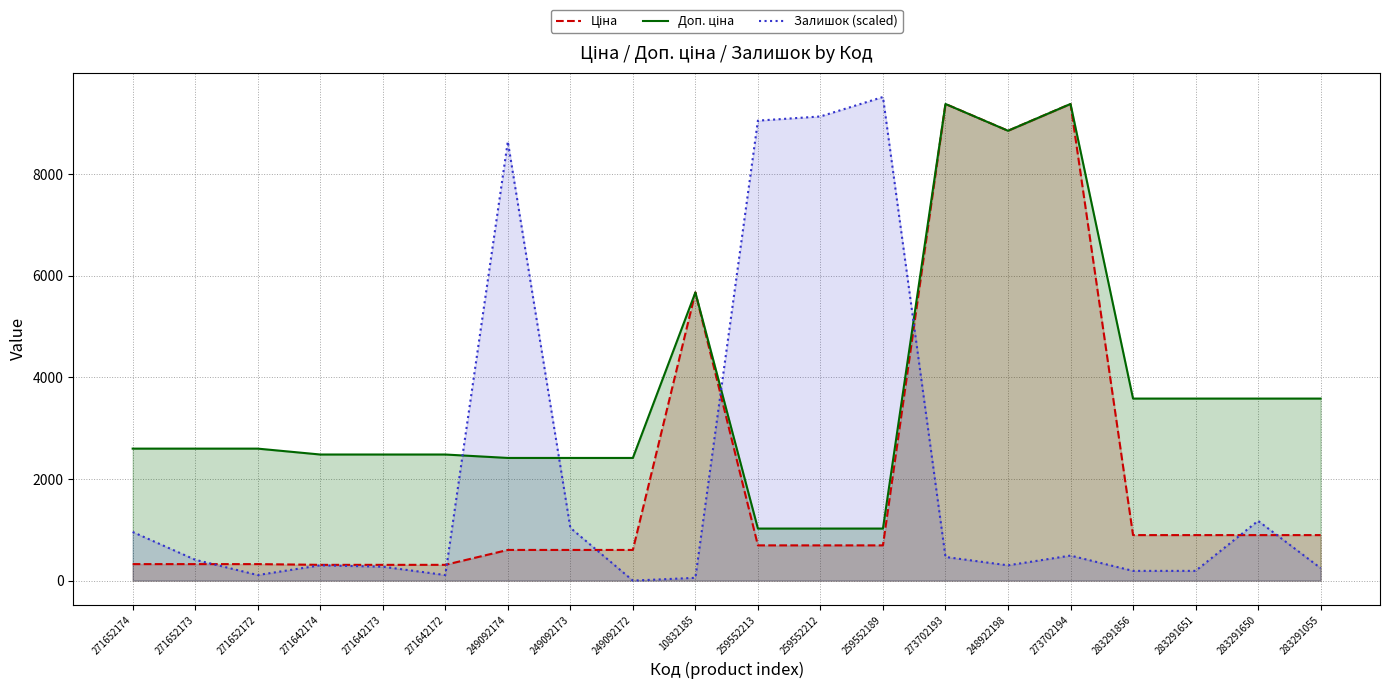

Read the Доп. ціна value at 249092173.

2414.8